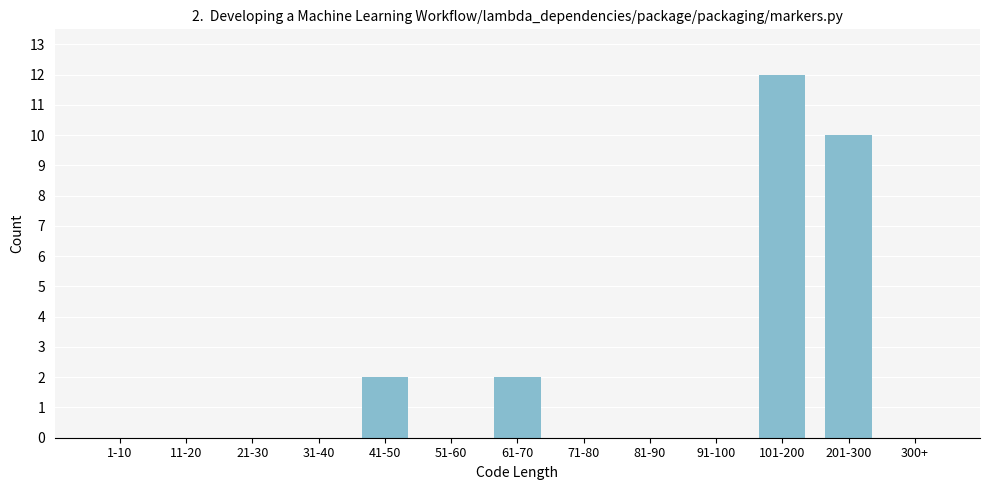

Reading left to right, extract all data points from this chart.

1-10=0	11-20=0	21-30=0	31-40=0	41-50=2	51-60=0	61-70=2	71-80=0	81-90=0	91-100=0	101-200=12	201-300=10	300+=0